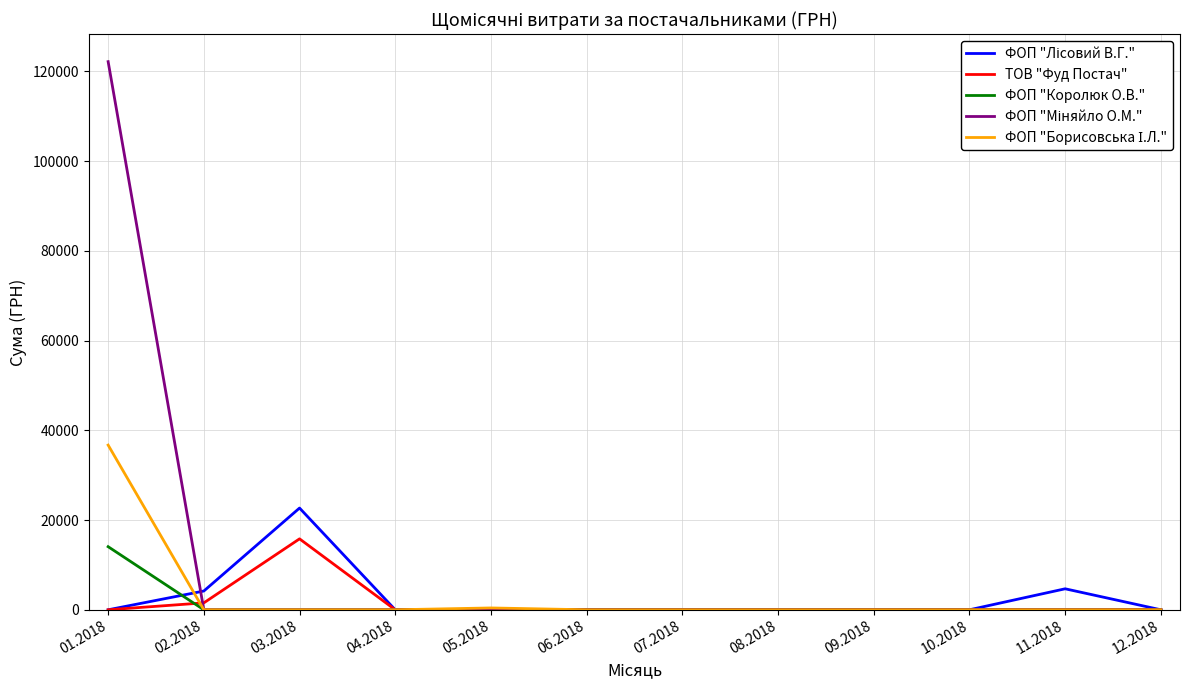

At which category is the sum across all series the highest?

01.2018